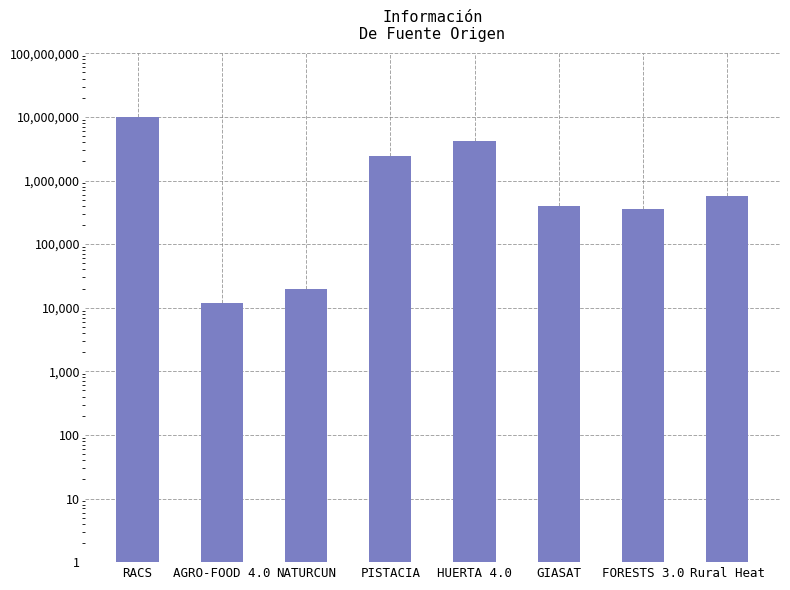

List the labels in order of value, smallest first.

AGRO-FOOD 4.0, NATURCUN, FORESTS 3.0, GIASAT, Rural Heat, PISTACIA, HUERTA 4.0, RACS